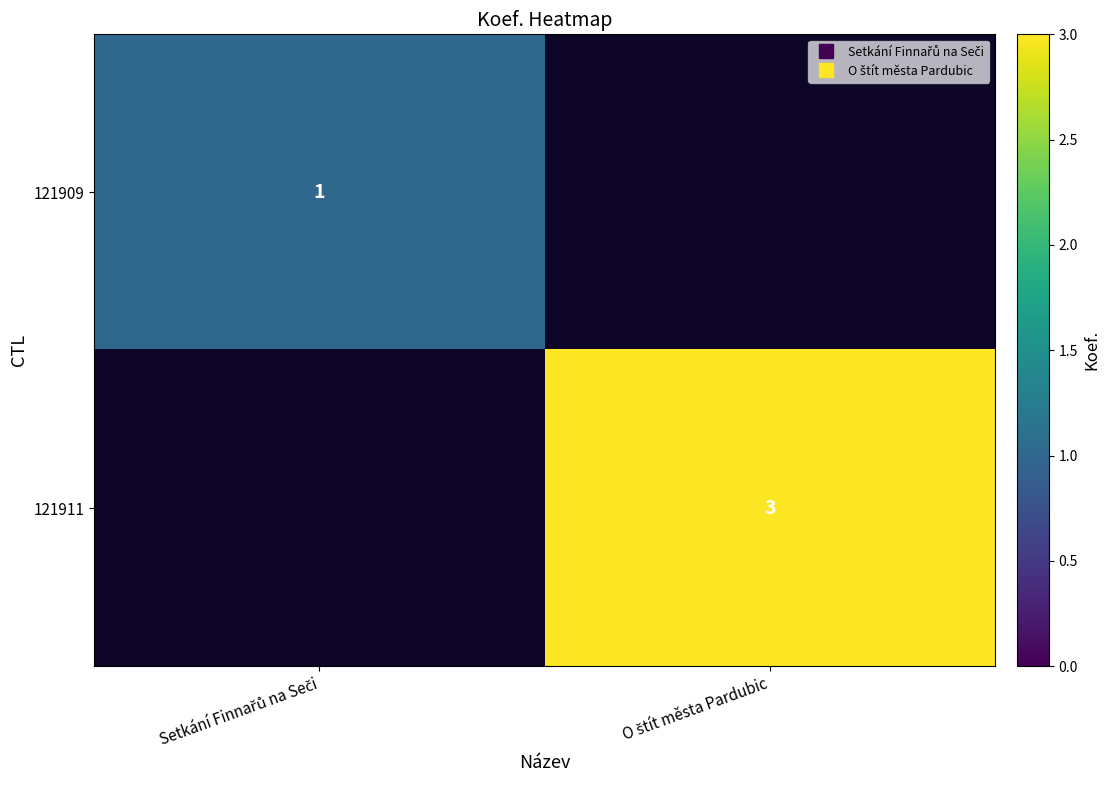

Which has a higher value, Setkání Finnařů na Seči or O štít města Pardubic?

O štít města Pardubic